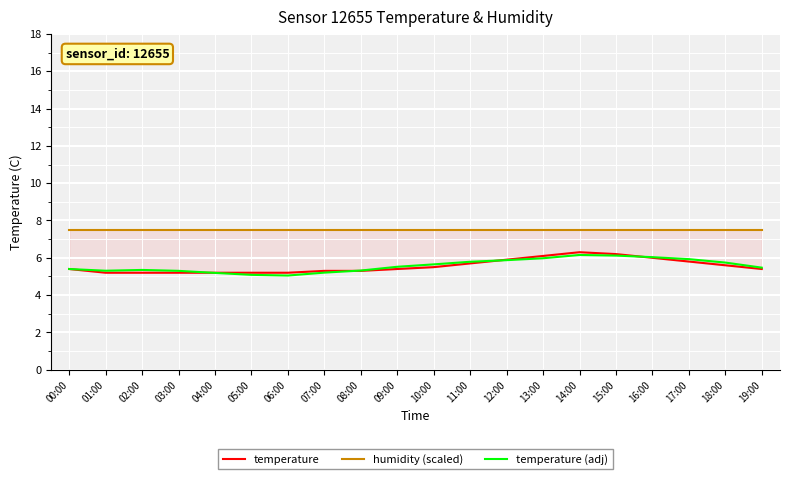

Which series has the largest range (max minus min)?

temperature (adj)